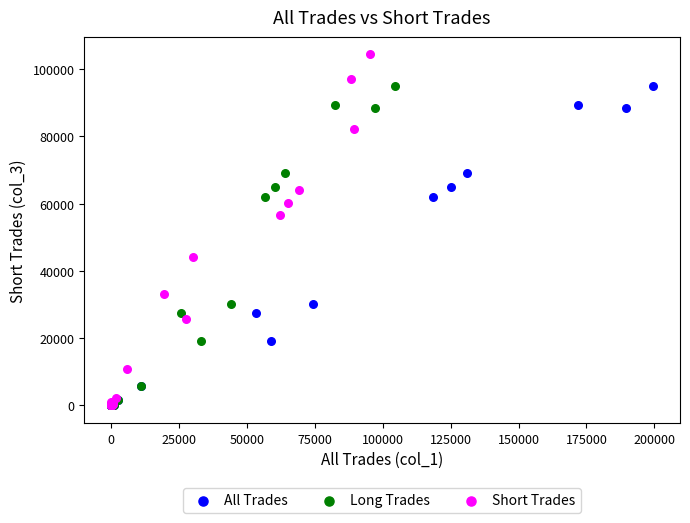

Which series contains the highest Y value?

Short Trades